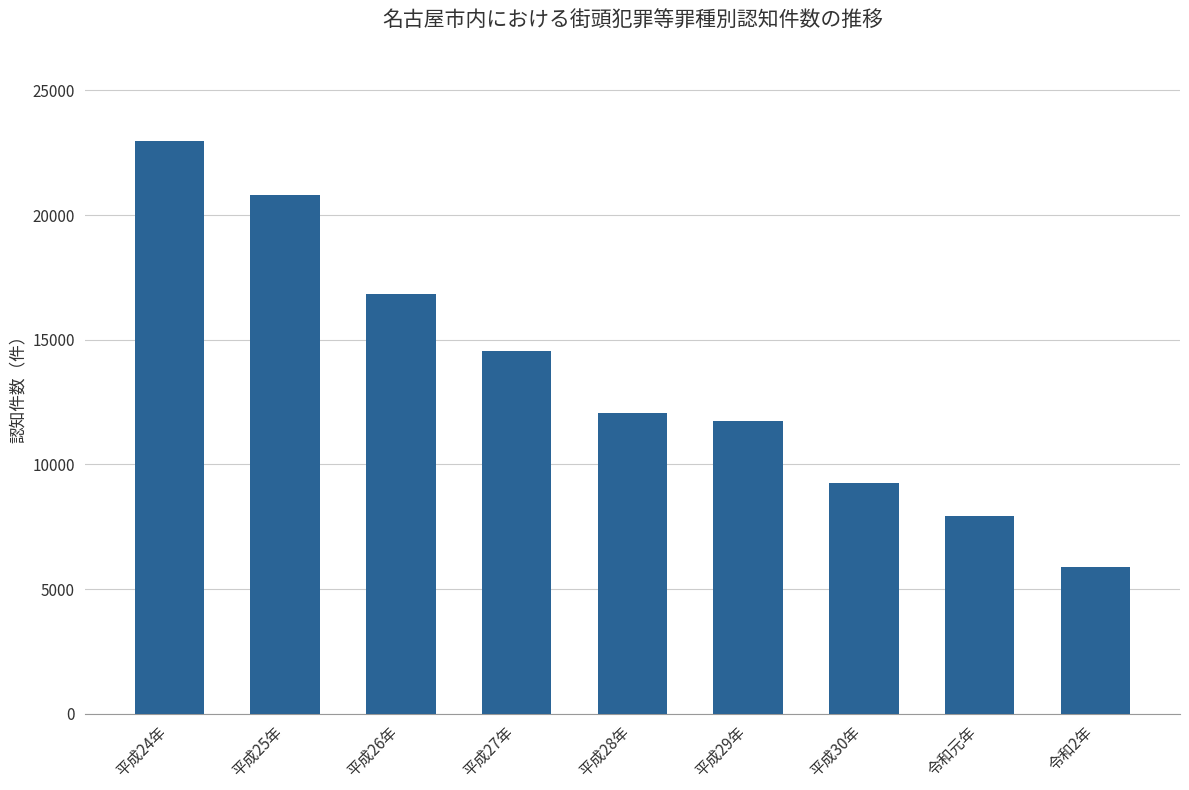

What is the sum of all values?

122069